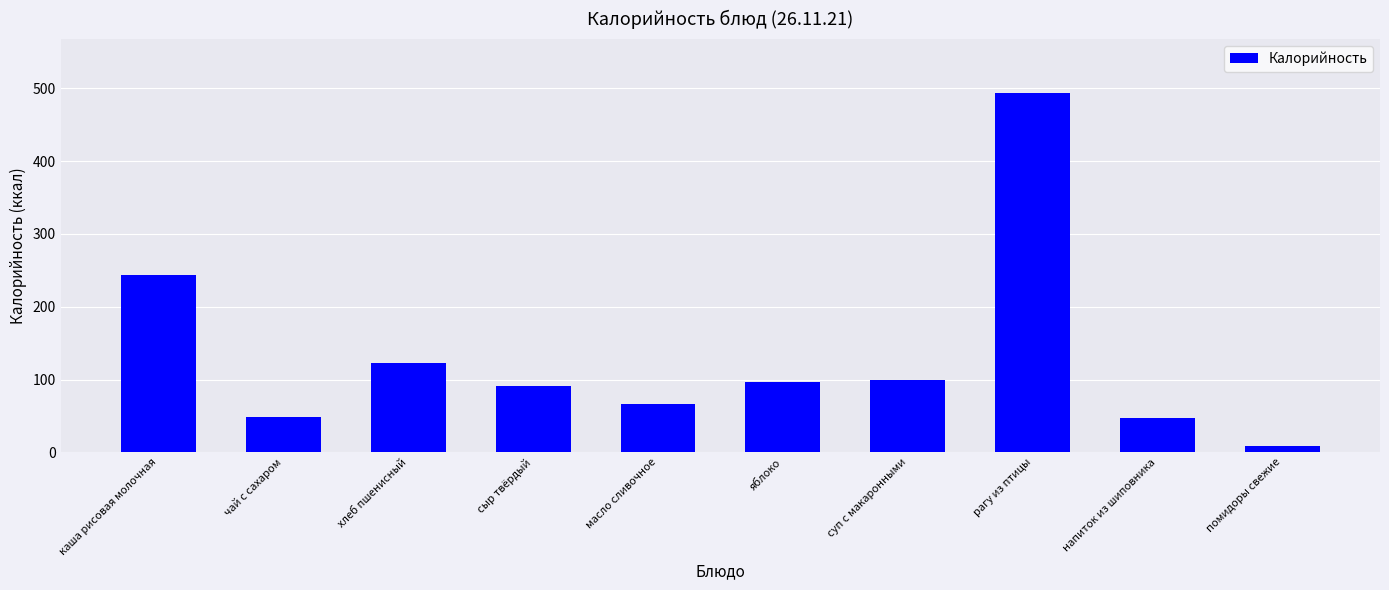

True or false: the data shows 8.4 at помидоры свежие.

True